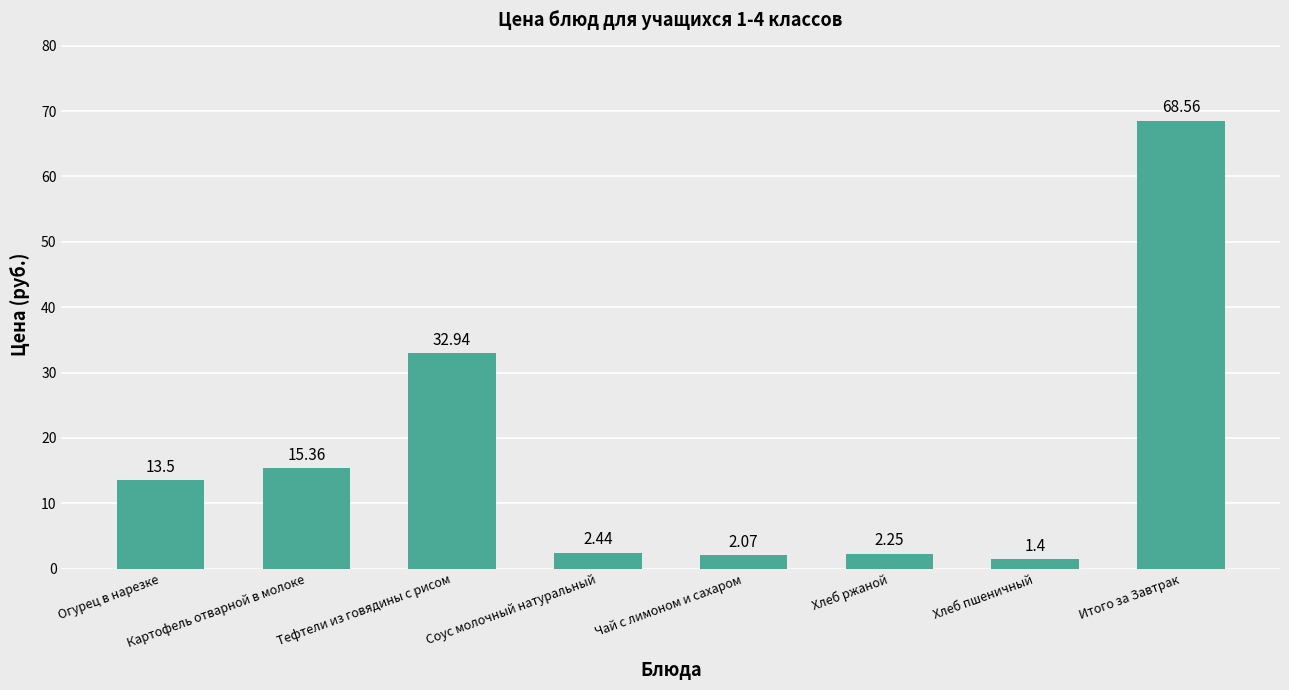

At which label is the value closest to 34?

Тефтели из говядины с рисом